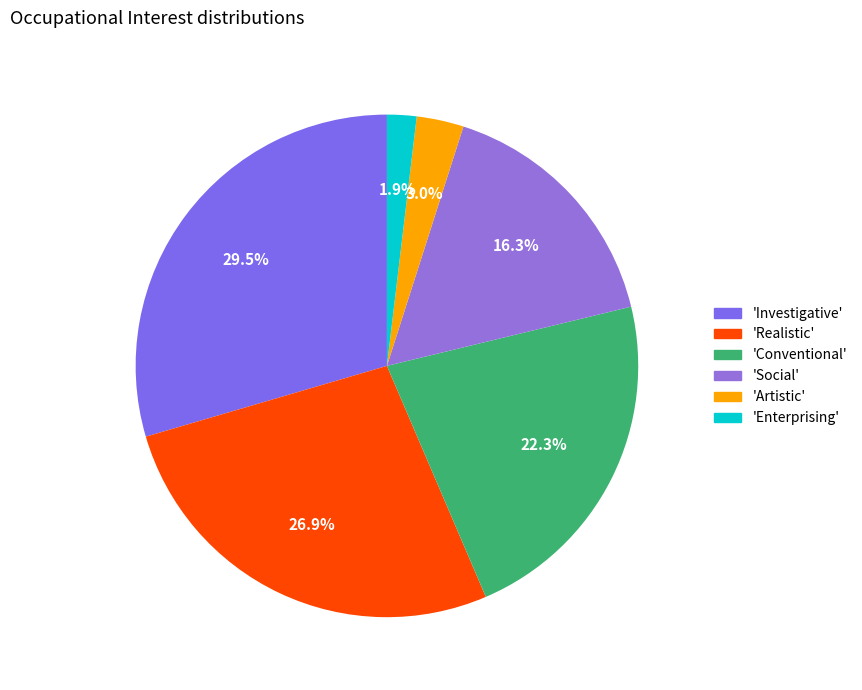

Does any single category account for the majority?

No